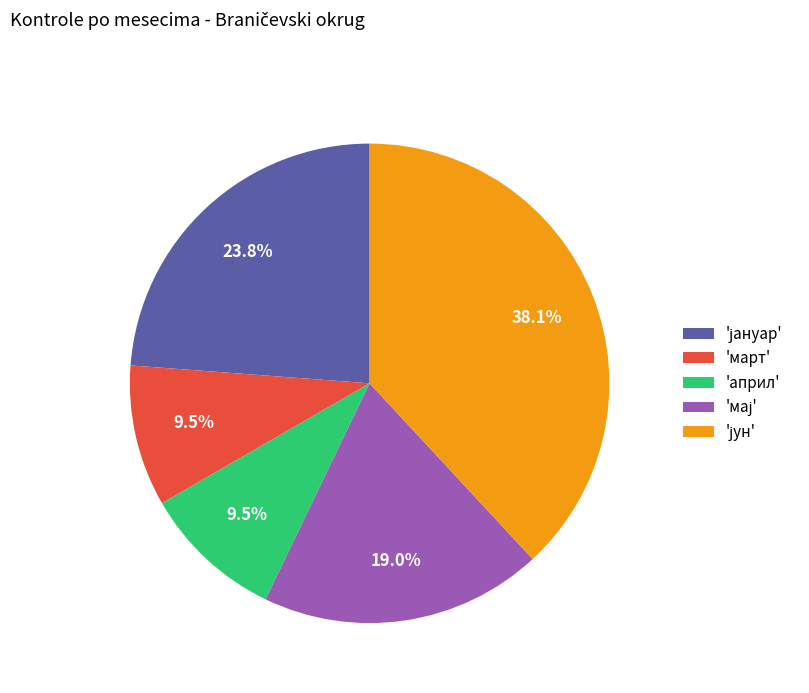

Does any single category account for the majority?

No